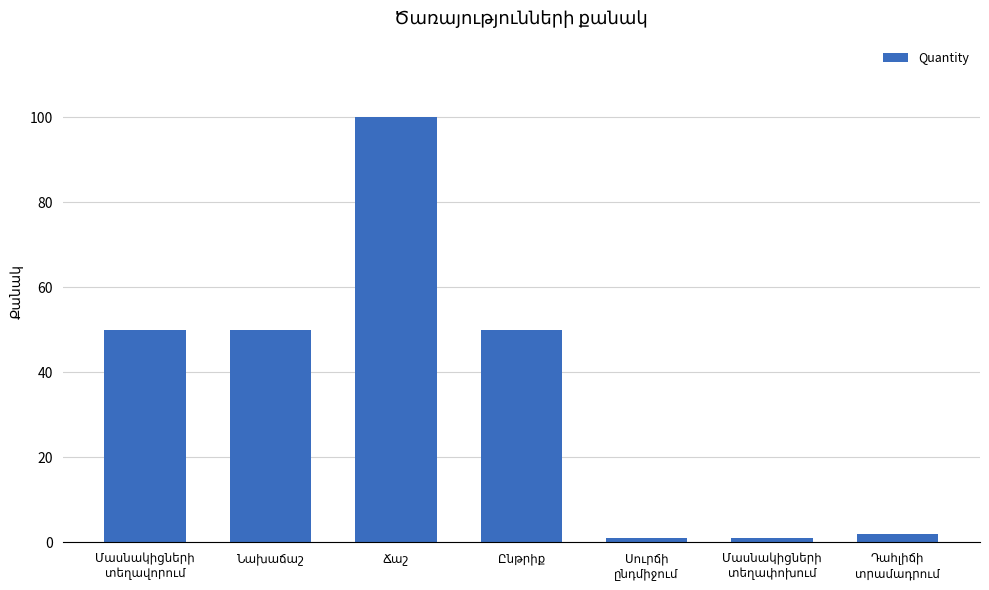

What is the greatest value displayed?

100